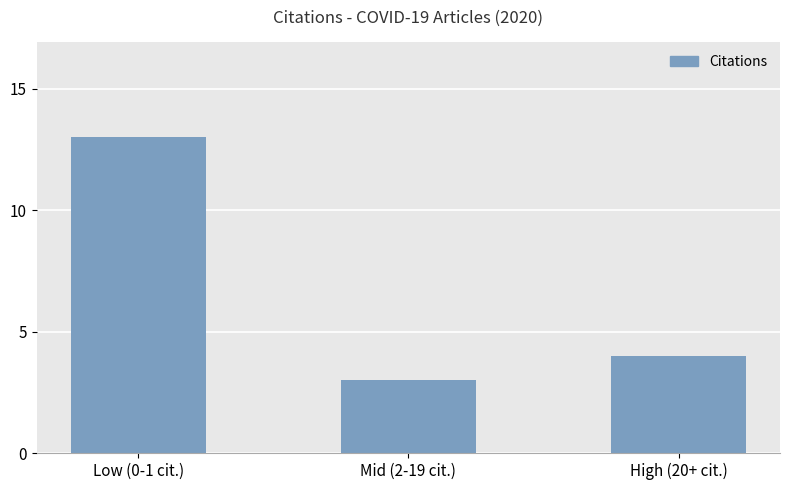

How many bars are there in total?

3